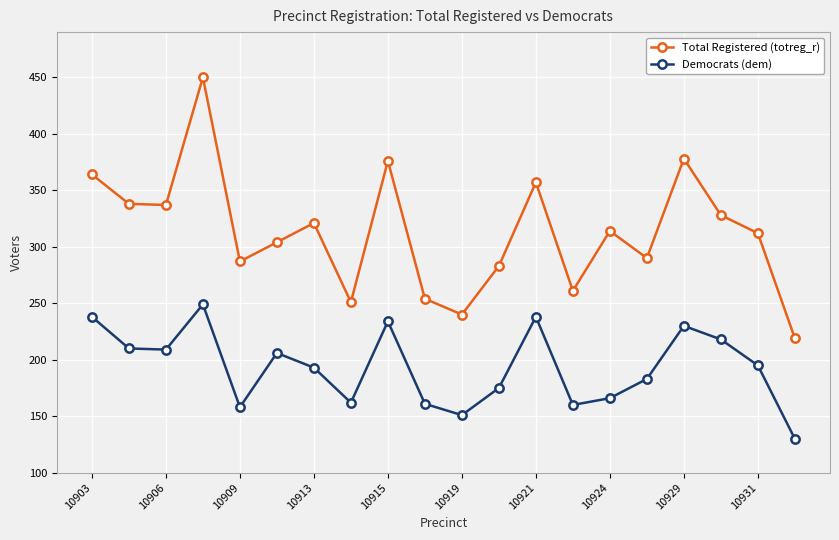

What is the difference between the second highest and second lowest values in the Democrats (dem) series?

87